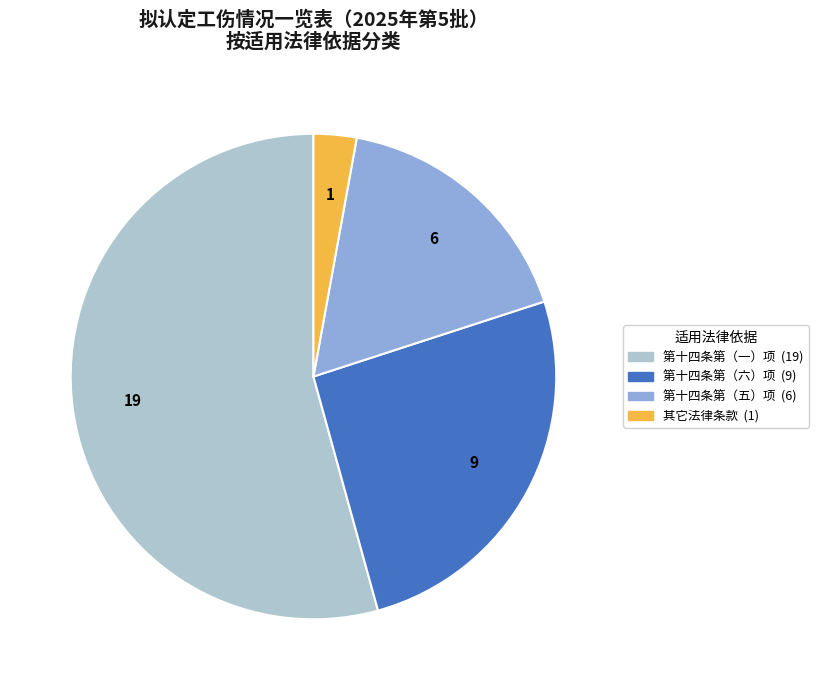

Is there a majority slice in this chart?

Yes